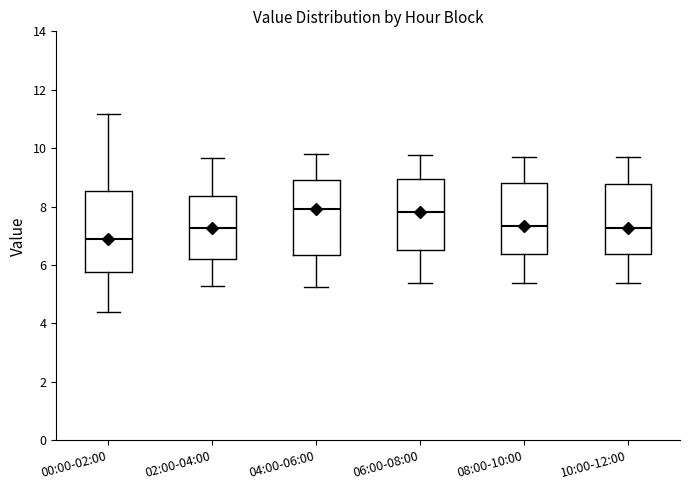

Reading left to right, read every box against the y-axis: the position of its median line, the range the box covers, and the ends of its whiskers. The values are not printed on the chart, so give them approximately, as read against the axis.

00:00-02:00: median 7.0, box 5.8 to 8.6, whiskers 4.4 to 11.2
02:00-04:00: median 7.2, box 6.2 to 8.4, whiskers 5.4 to 9.6
04:00-06:00: median 8.0, box 6.4 to 9.0, whiskers 5.2 to 9.8
06:00-08:00: median 7.8, box 6.6 to 9.0, whiskers 5.4 to 9.8
08:00-10:00: median 7.4, box 6.4 to 8.8, whiskers 5.4 to 9.8
10:00-12:00: median 7.2, box 6.4 to 8.8, whiskers 5.4 to 9.8